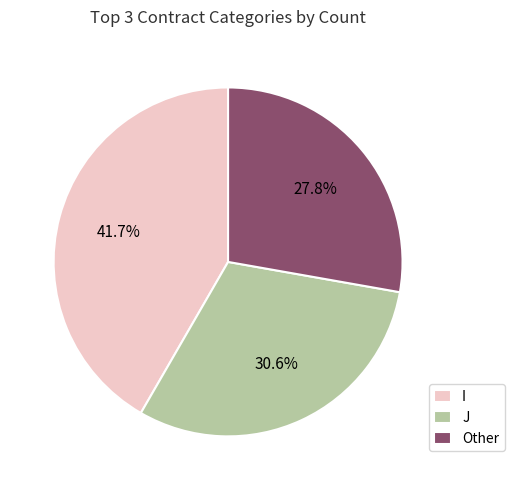

Is there a majority slice in this chart?

No